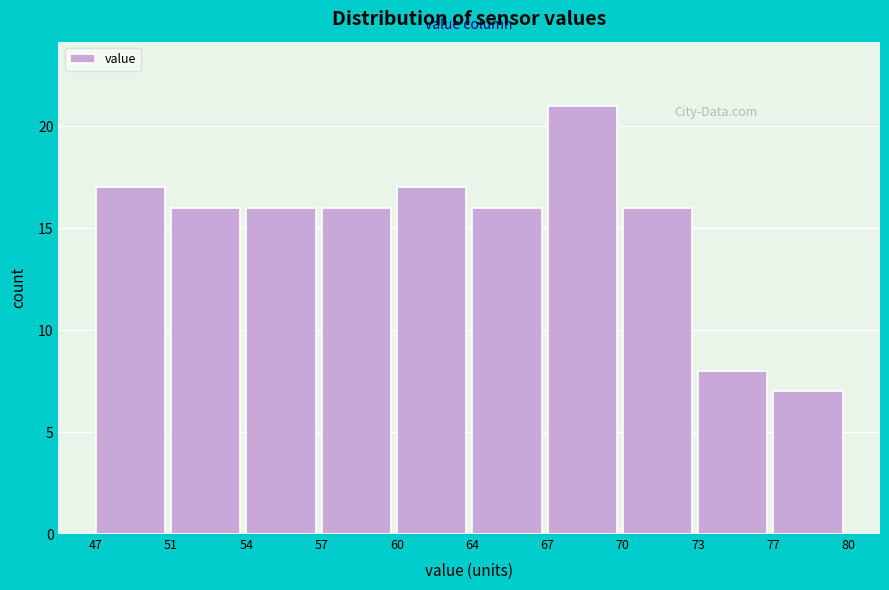

Reading right to left, list all the values displayed in this chart.

77=7	73=8	70=16	67=21	64=16	60=17	57=16	54=16	51=16	47=17